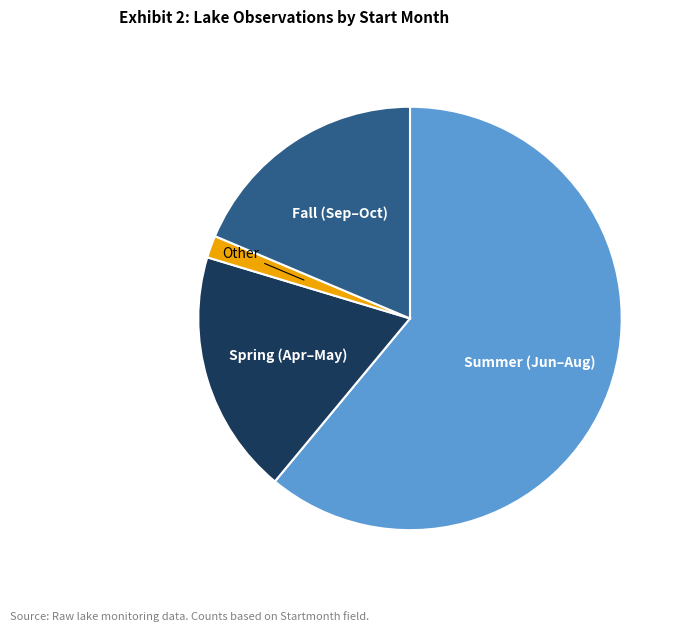

Is there any slice that represents more than half of the pie?

Yes